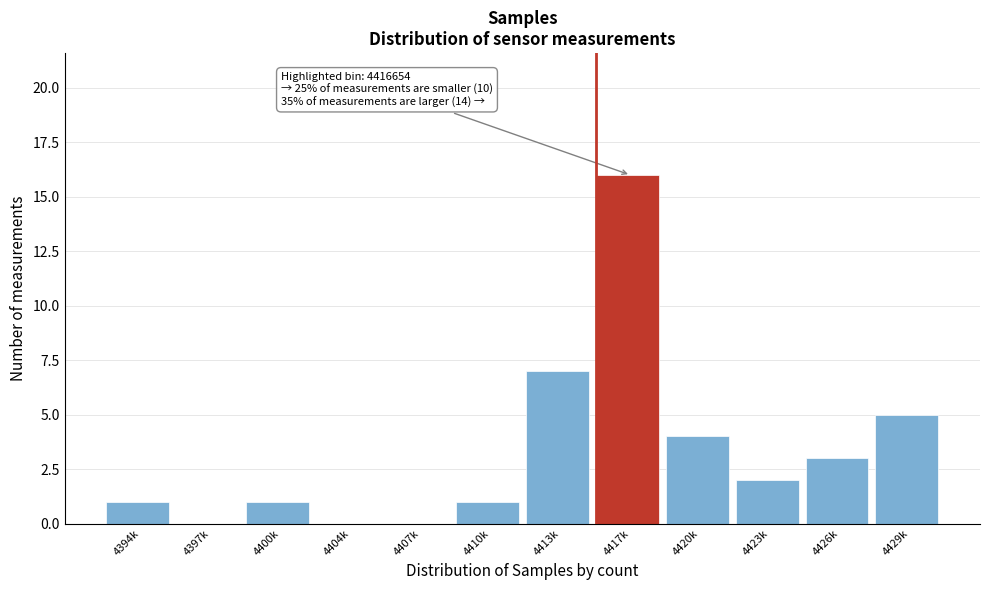

Reading left to right, extract all data points from this chart.

4394k=1	4397k=0	4400k=1	4404k=0	4407k=0	4410k=1	4413k=7	4417k=16	4420k=4	4423k=2	4426k=3	4429k=5